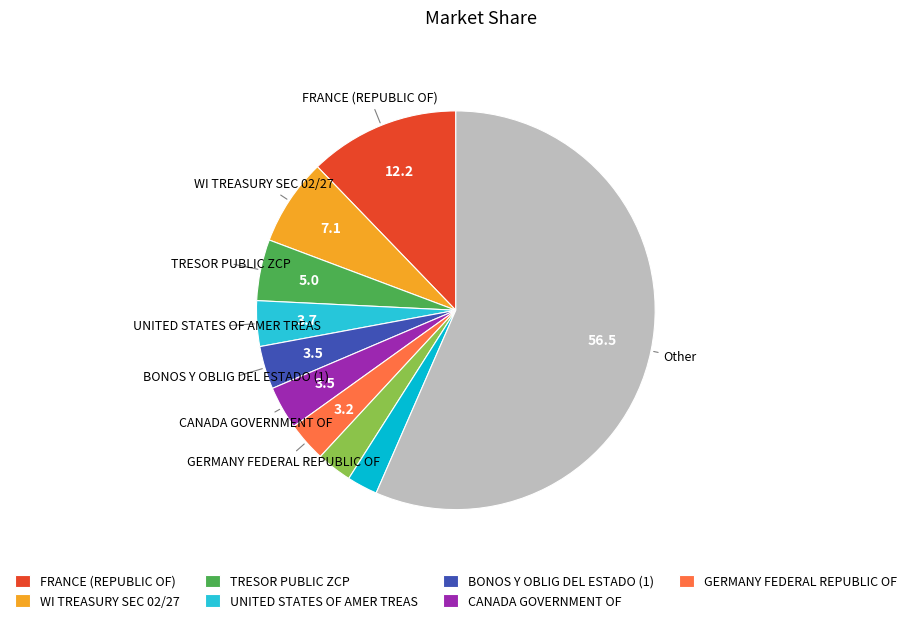

What is the majority slice?

Other